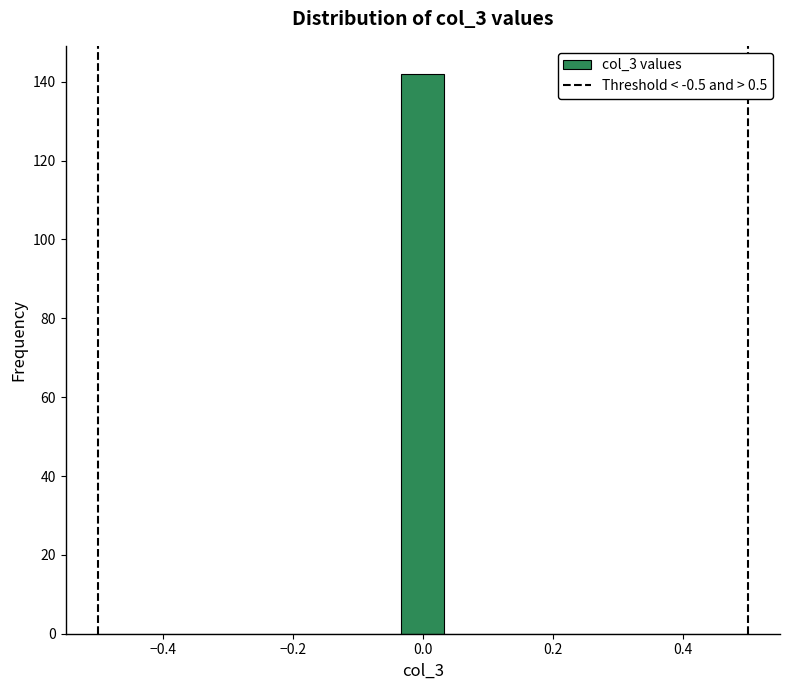

Read against the x-axis, roughly where is the centre of the tallest bar?

0.00